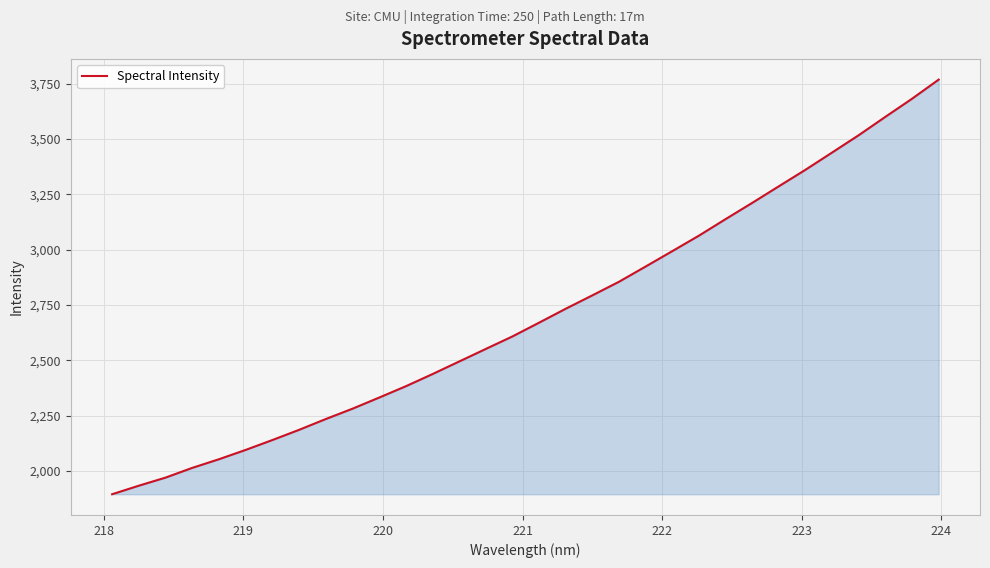

How many categories are shown in the chart?

32